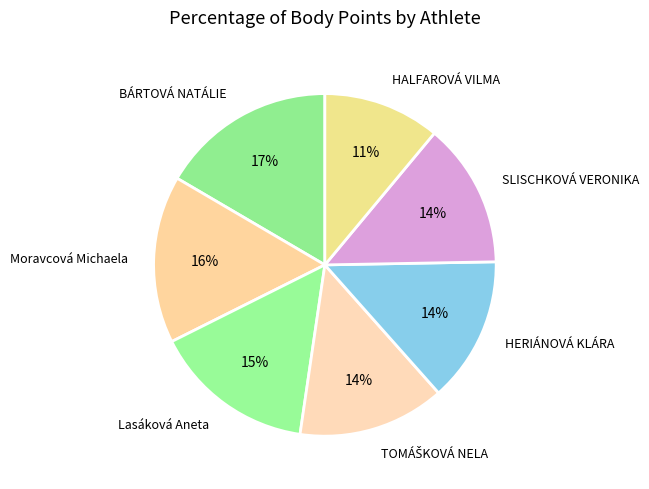

Does Lasáková Aneta represent more than half of the total?

No